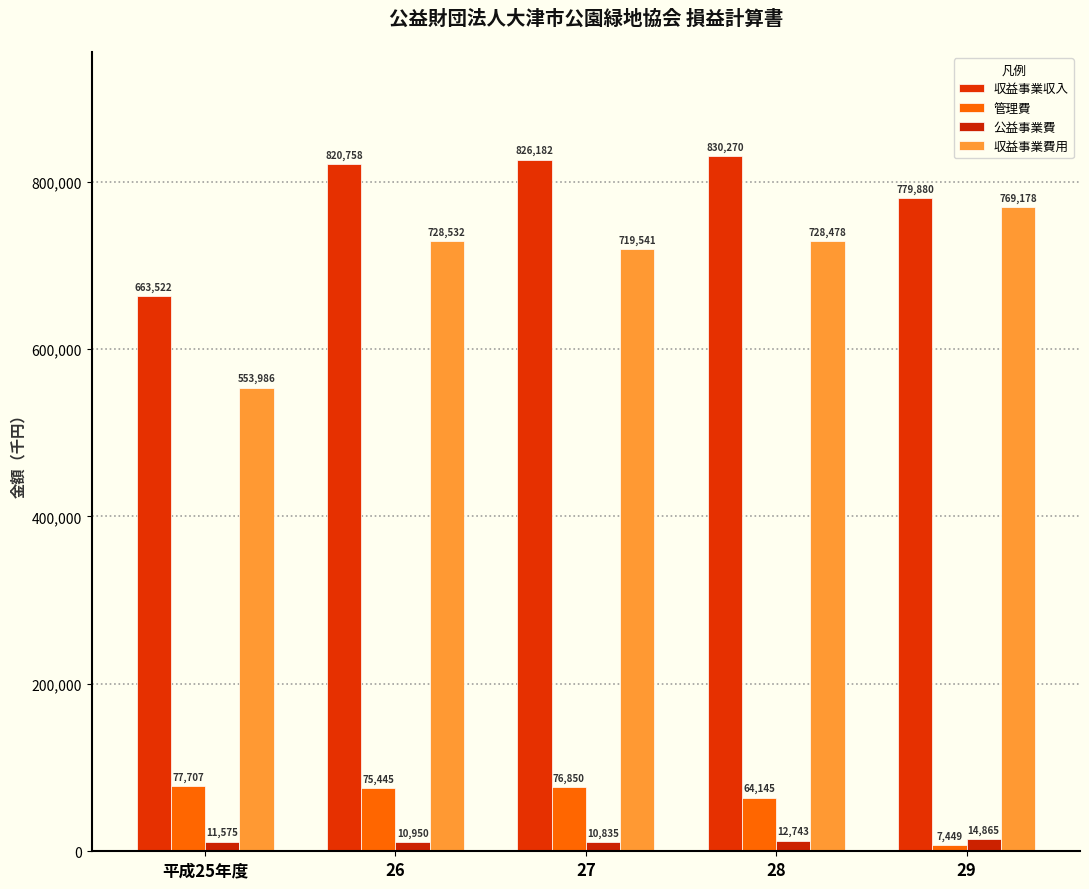

What is the spread (max minus min) of values at 29?

772431